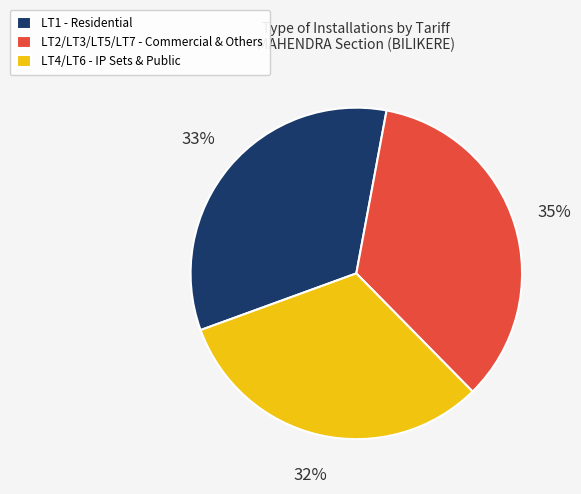

How many segments does this pie chart have?

3